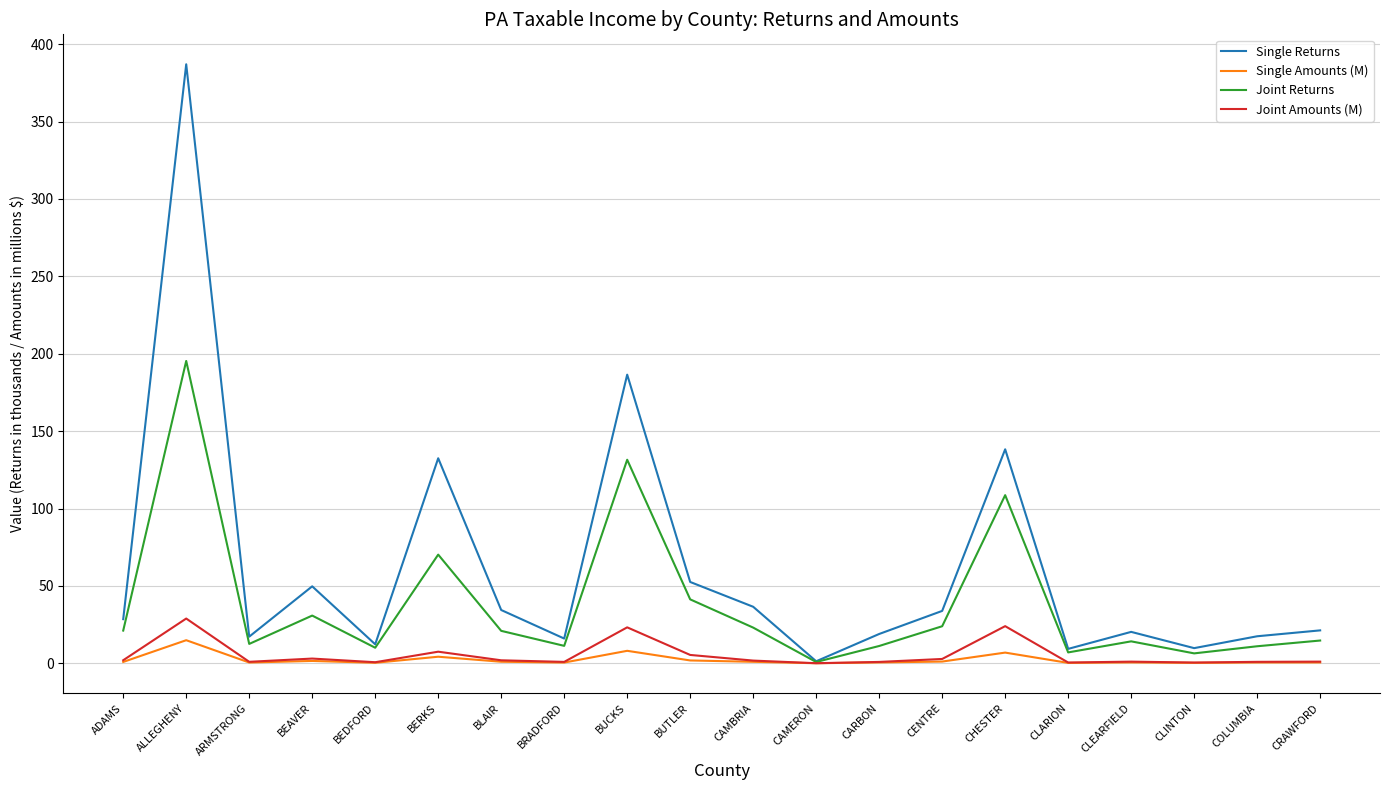

What is the sum of the Single Amounts (M) values at CLEARFIELD and BRADFORD?

1.0